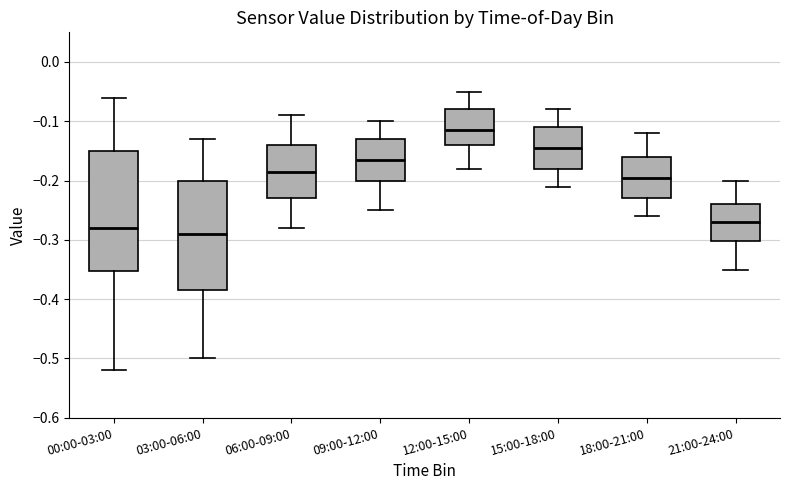

Reading left to right, transcribe this box plot: for each box, give where its median line is, the range the box spans, and where its two whiskers end, as read against the y-axis. The values are not printed on the chart, so give them approximately, as read against the axis.

00:00-03:00: median -0.28, box -0.35 to -0.15, whiskers -0.52 to -0.06
03:00-06:00: median -0.29, box -0.38 to -0.20, whiskers -0.50 to -0.13
06:00-09:00: median -0.18, box -0.23 to -0.14, whiskers -0.28 to -0.09
09:00-12:00: median -0.16, box -0.20 to -0.13, whiskers -0.25 to -0.10
12:00-15:00: median -0.11, box -0.14 to -0.08, whiskers -0.18 to -0.05
15:00-18:00: median -0.14, box -0.18 to -0.11, whiskers -0.21 to -0.08
18:00-21:00: median -0.19, box -0.23 to -0.16, whiskers -0.26 to -0.12
21:00-24:00: median -0.27, box -0.30 to -0.24, whiskers -0.35 to -0.20